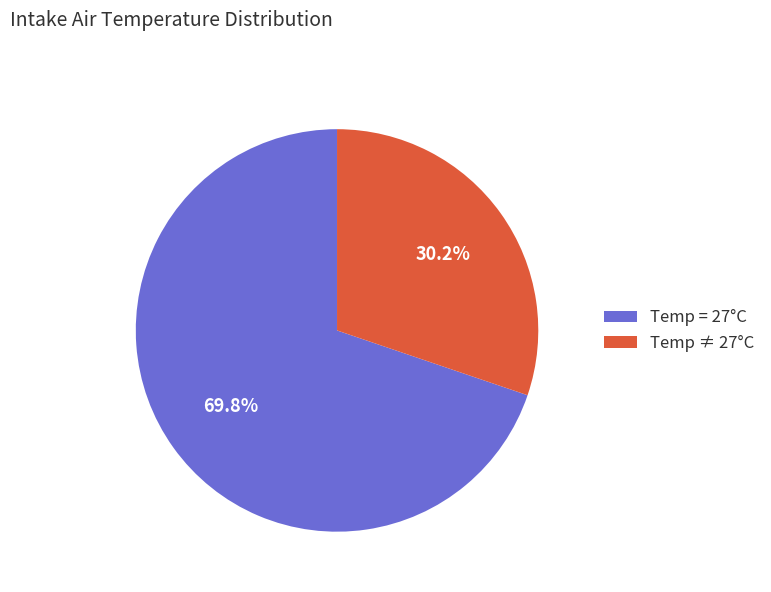

Is there any slice that represents more than half of the pie?

Yes